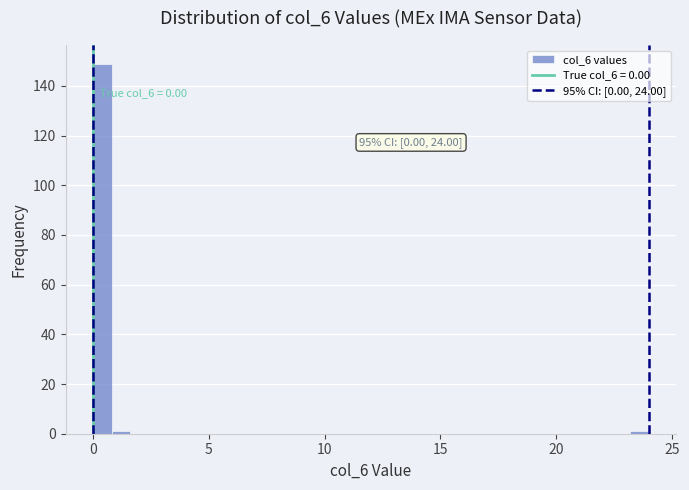

Read against the x-axis, roughly where is the centre of the tallest bar?

0.5